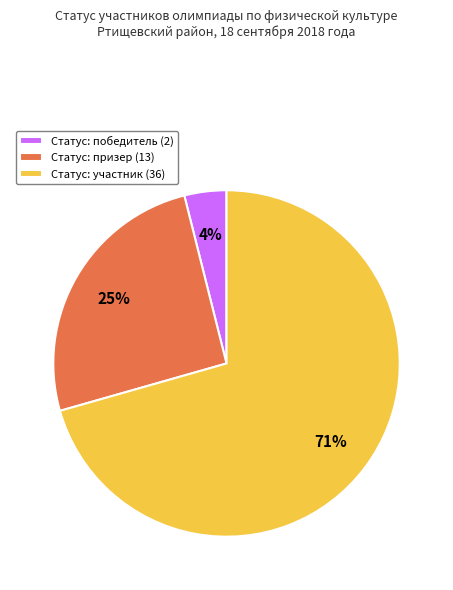

Count the number of slices in the pie.

3